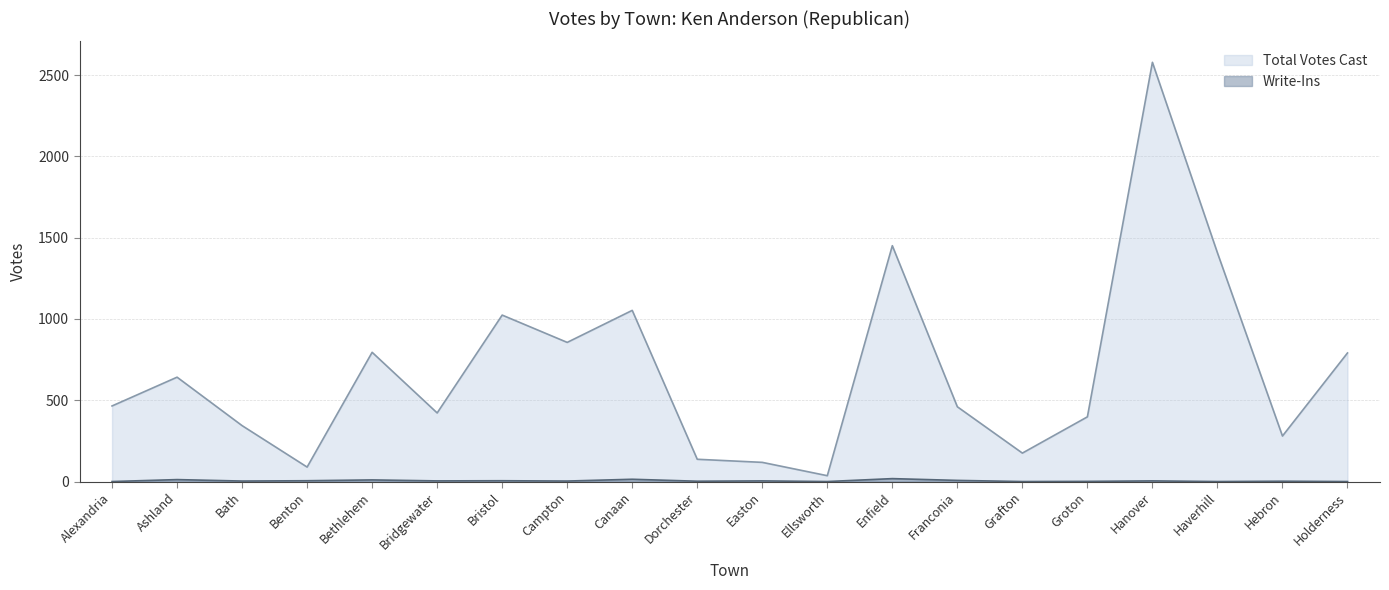

The Total Votes Cast series shows 36 at Ellsworth. True or false?

True